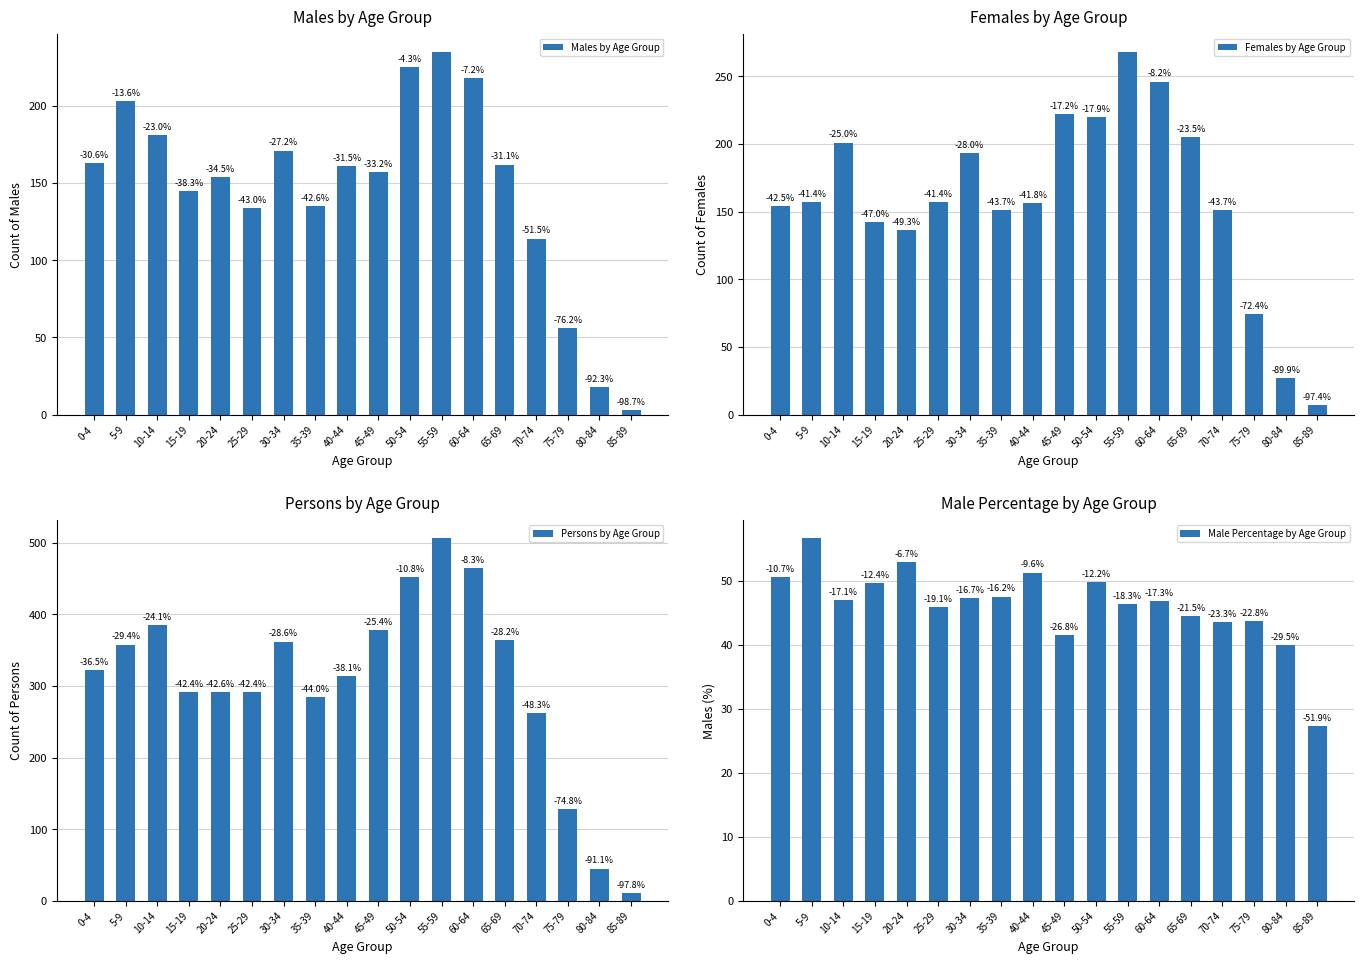

Count the number of data series in this chart.

4